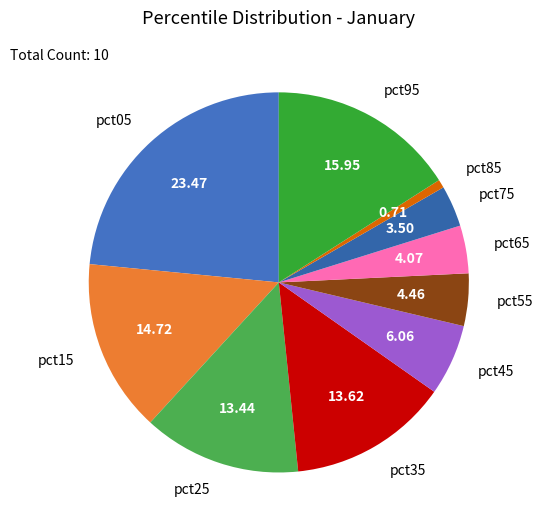

Does pct65 account for over 50% of the chart?

No